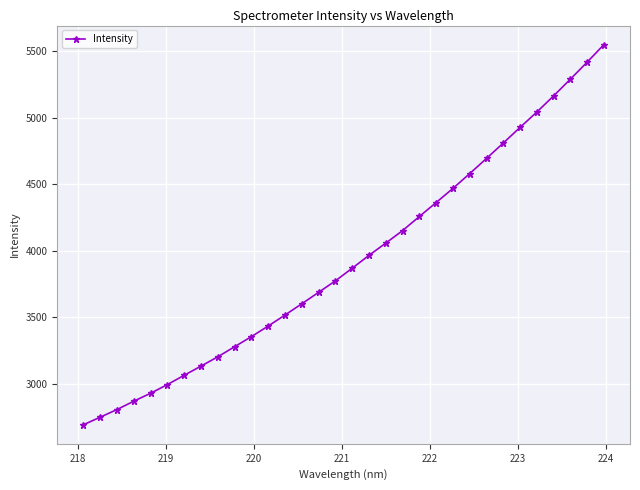

True or false: there are more than 2 points higher than both neighbors.

False